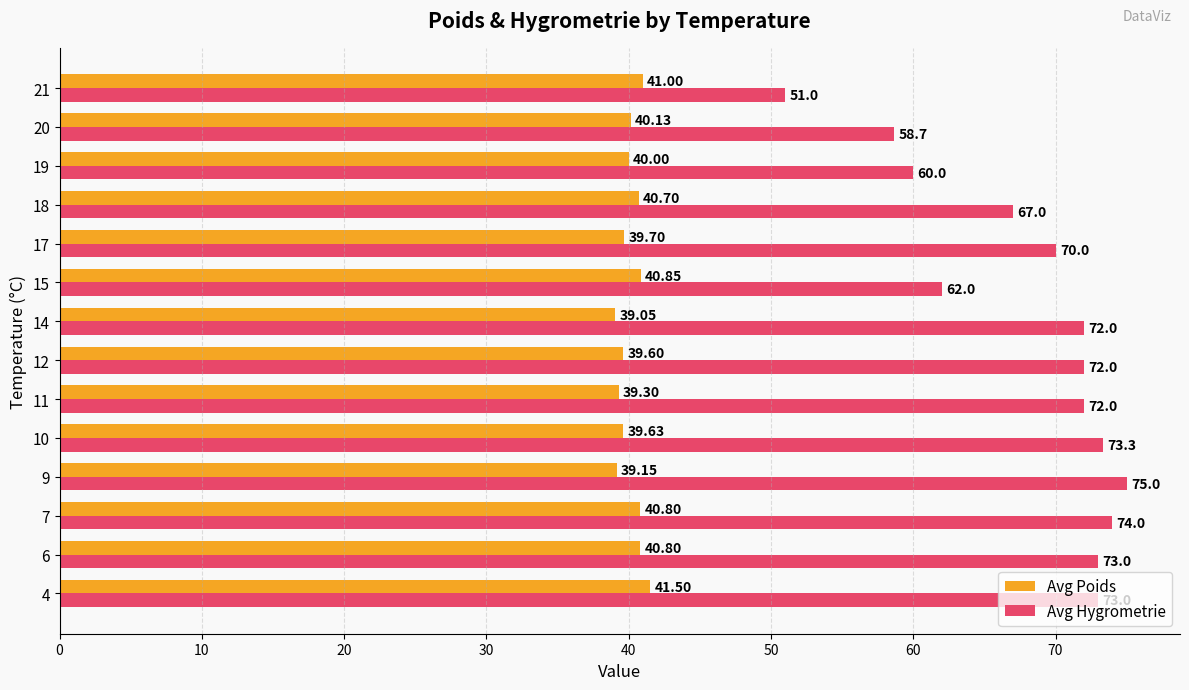

What is the difference between the highest and lowest values at 4?

31.5